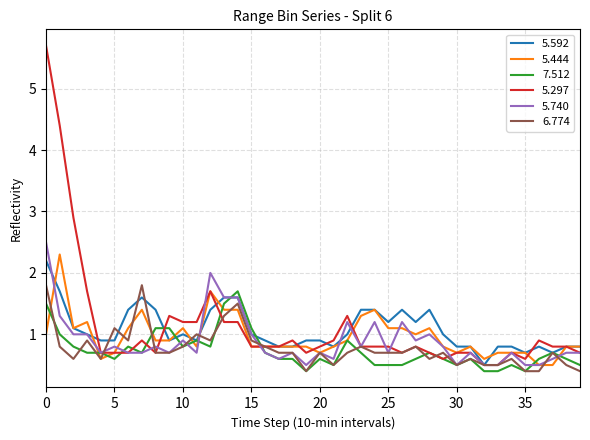

Does the chart have visible grid lines?

Yes